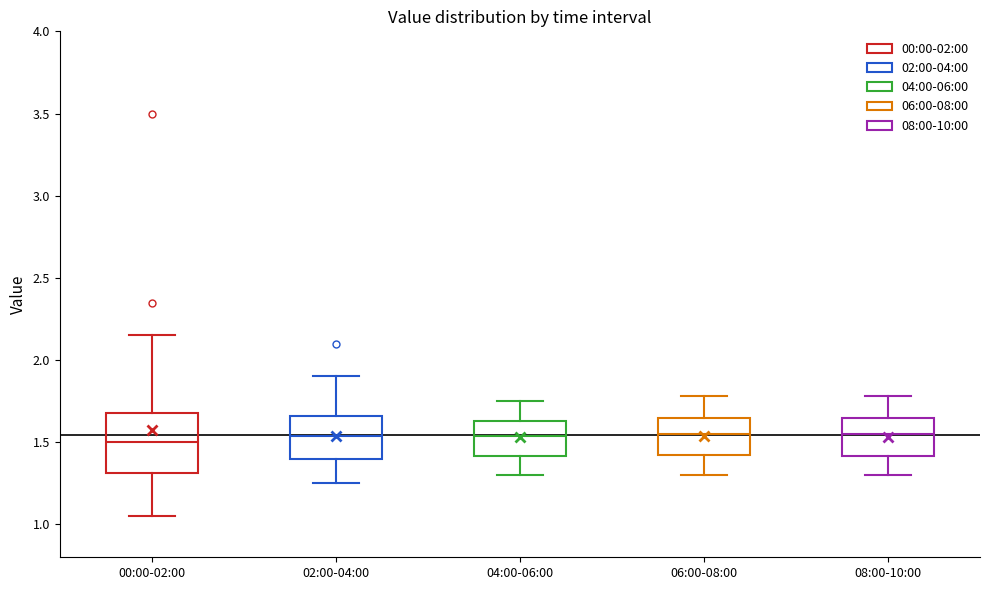

Which box is the tallest, from its lower edge to its upper edge?

00:00-02:00